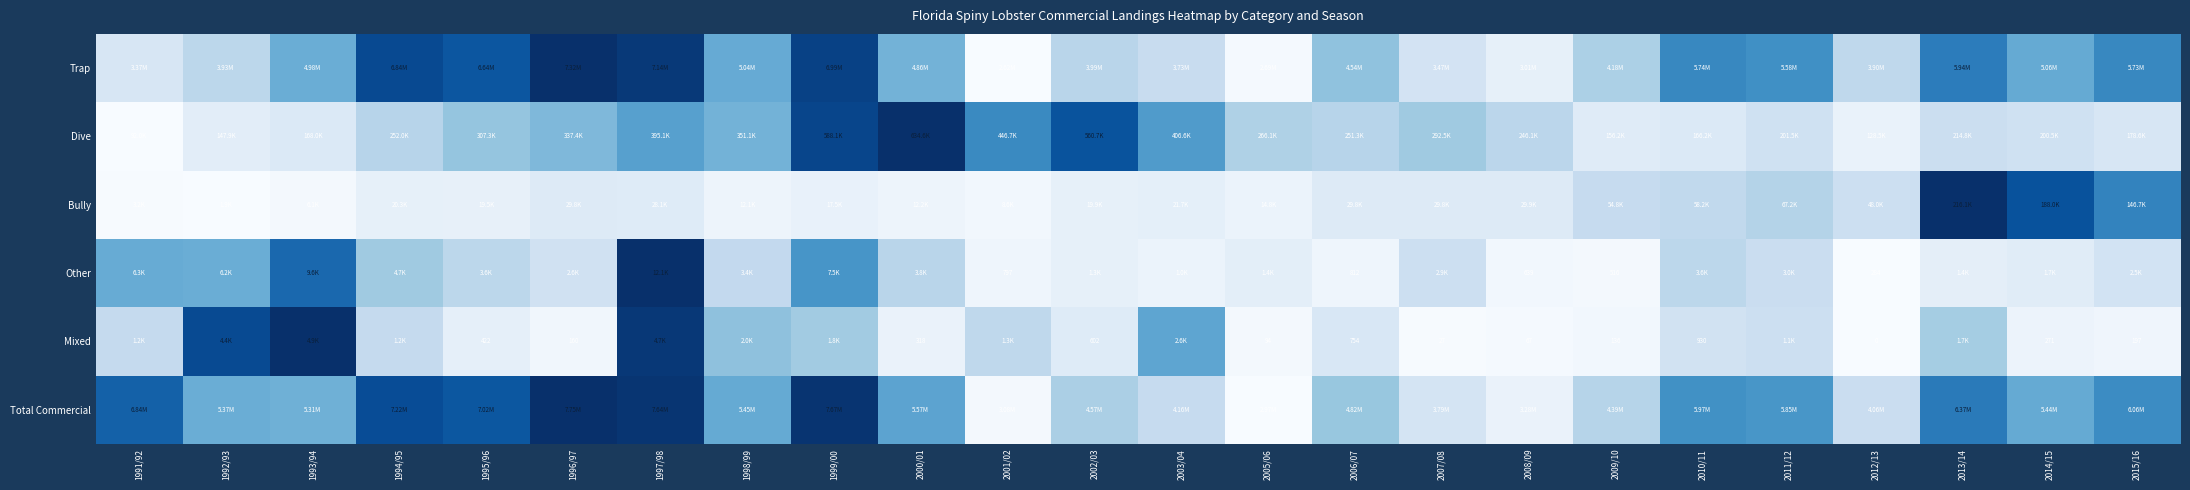

Which has a higher value, 2003/04 or 1997/98?

1997/98